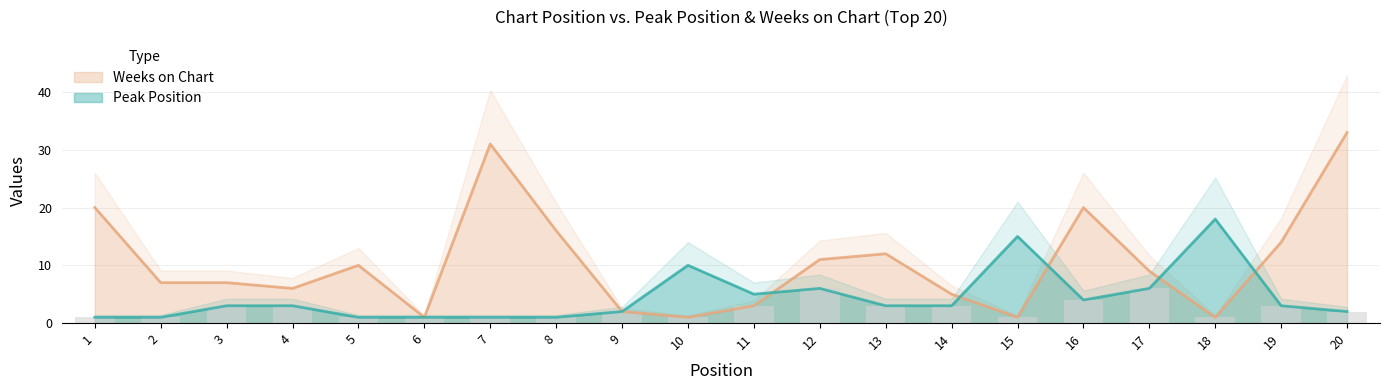

Is it true that Weeks on Chart equals 1 at 15?

True